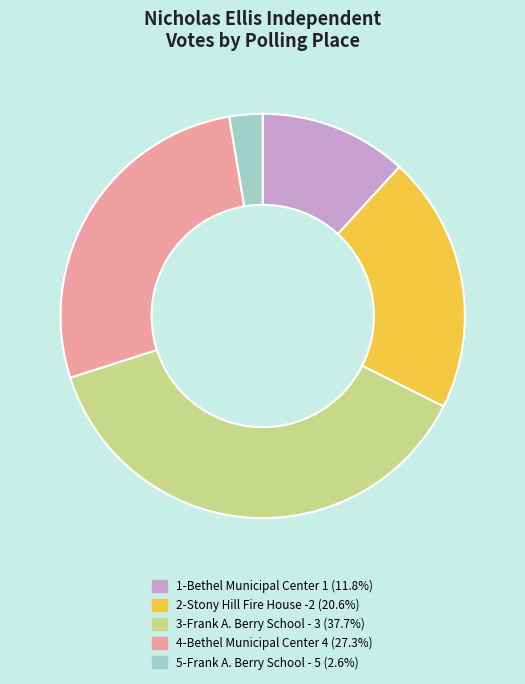

Is 1-Bethel Municipal Center 1 the majority of the pie?

No